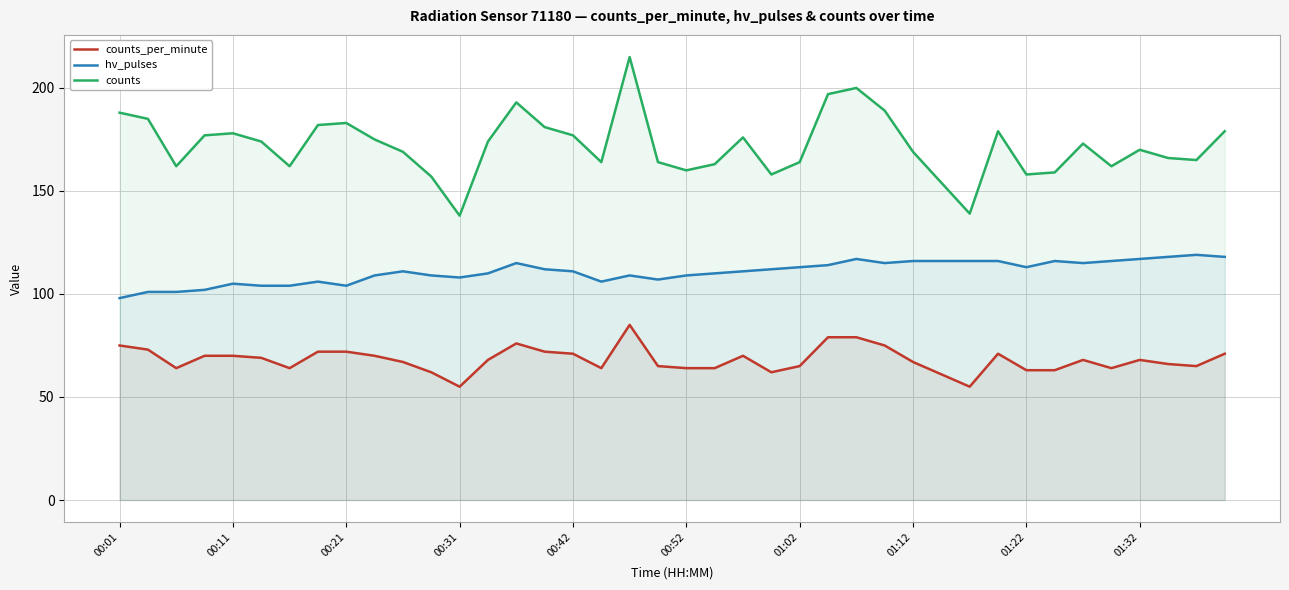

Which series has the largest range (max minus min)?

counts